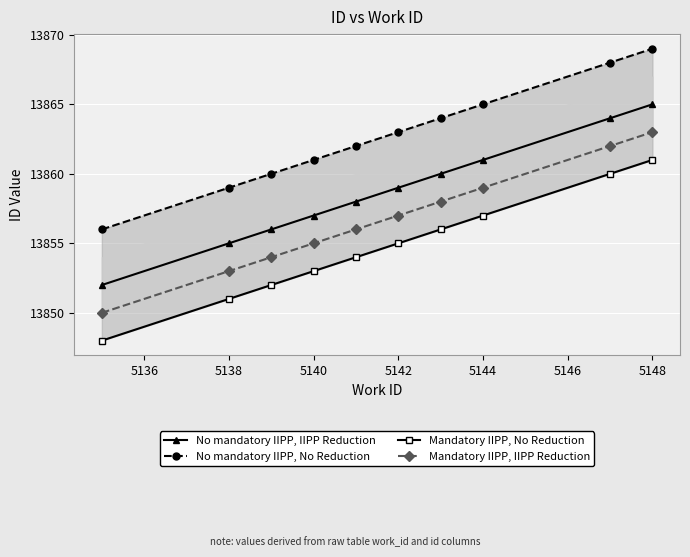

Does the chart display data point markers on the line(s)?

Yes